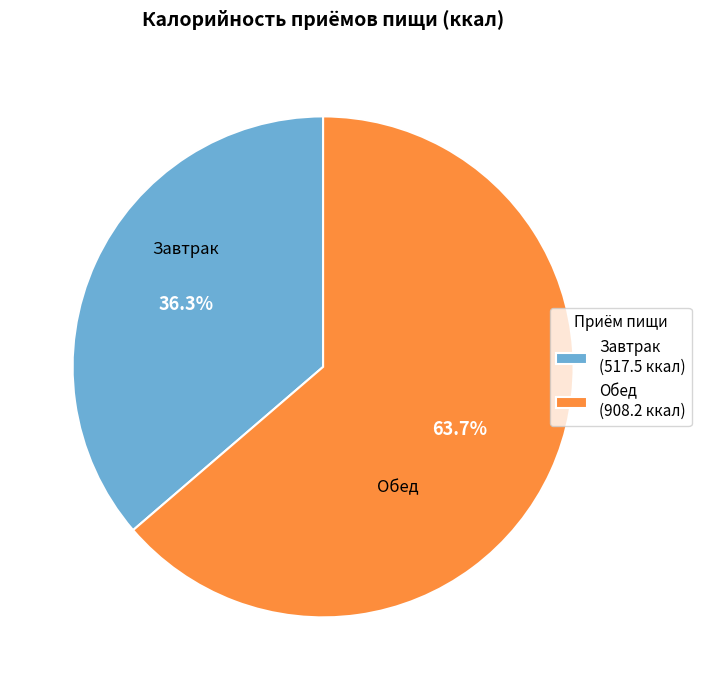

What portion of the pie excludes Обед?

36.3%